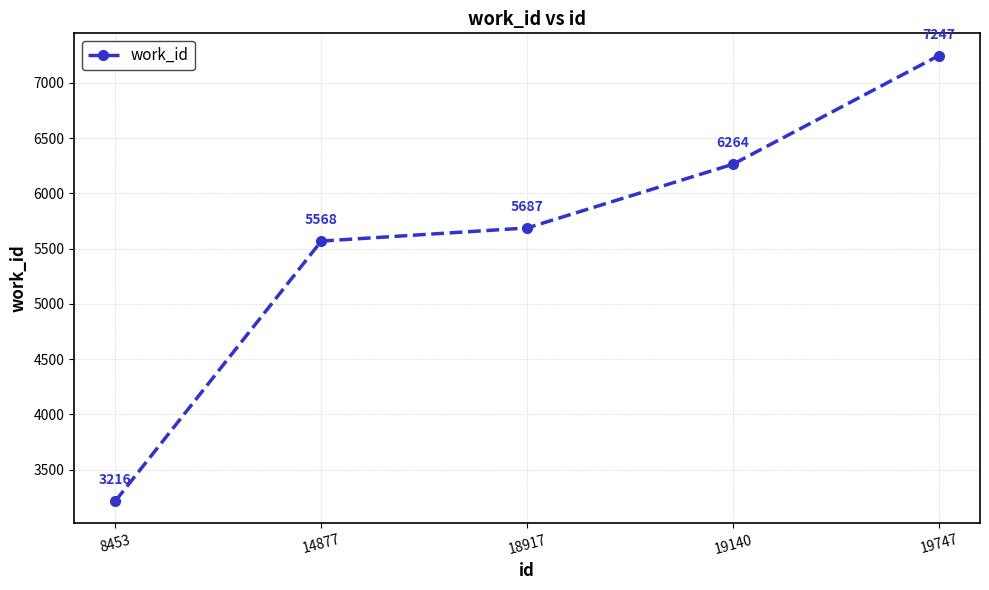

Reading left to right, list all the values displayed in this chart.

8453=3216	14877=5568	18917=5687	19140=6264	19747=7247